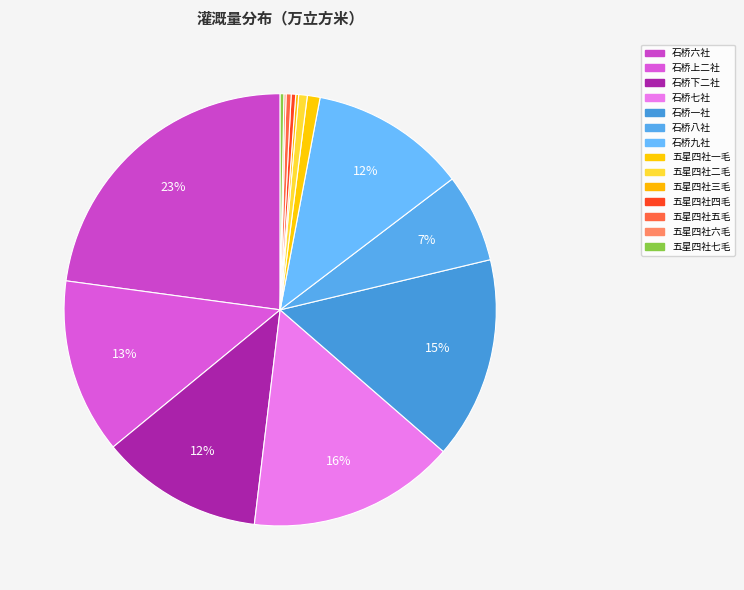

To the nearest percent, what is the average slice percentage?

7%